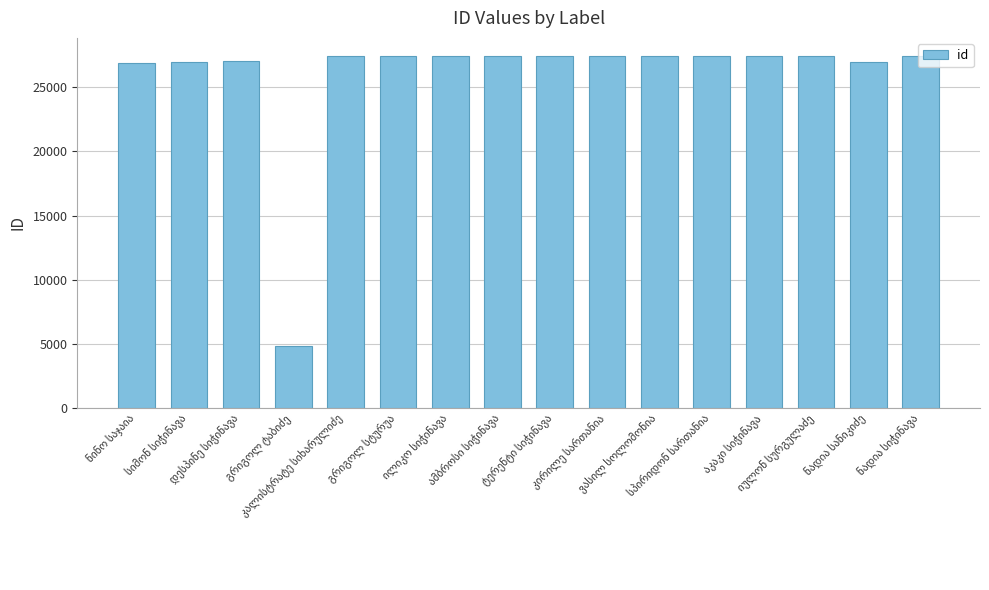

What is the minimum value shown in the chart?

4824